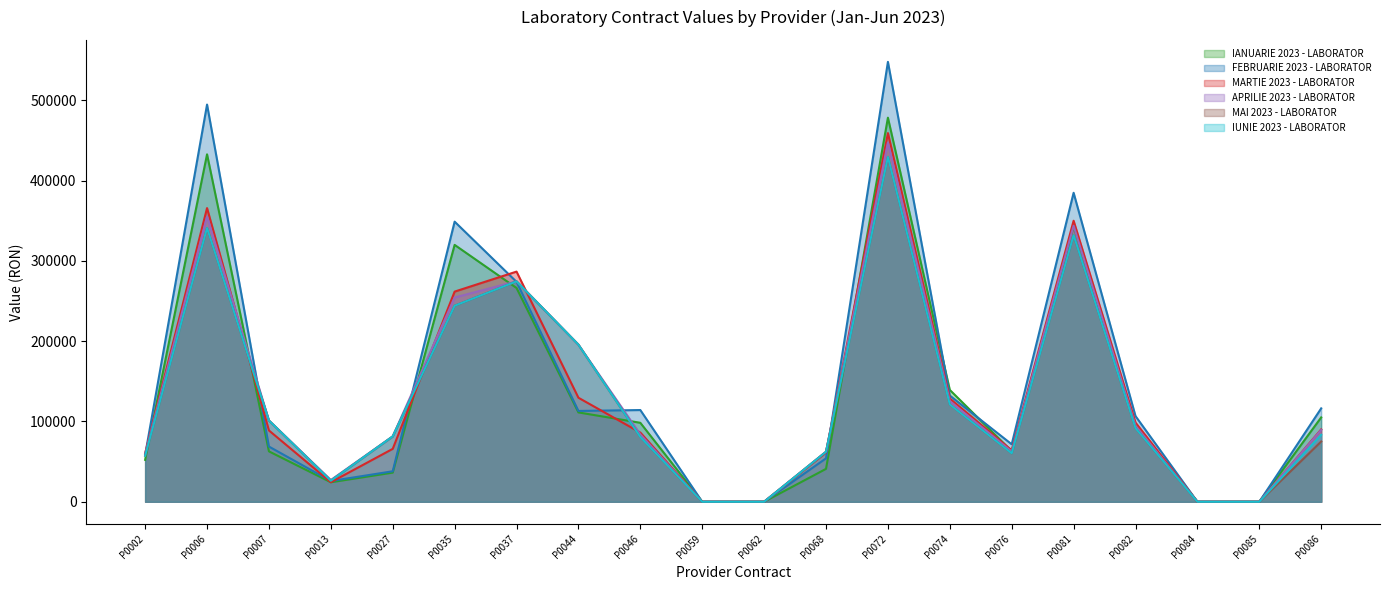

At P0044, list the series in order from largest to smallest.

APRILIE 2023 - LABORATOR, MAI 2023 - LABORATOR, IUNIE 2023 - LABORATOR, MARTIE 2023 - LABORATOR, FEBRUARIE 2023 - LABORATOR, IANUARIE 2023 - LABORATOR